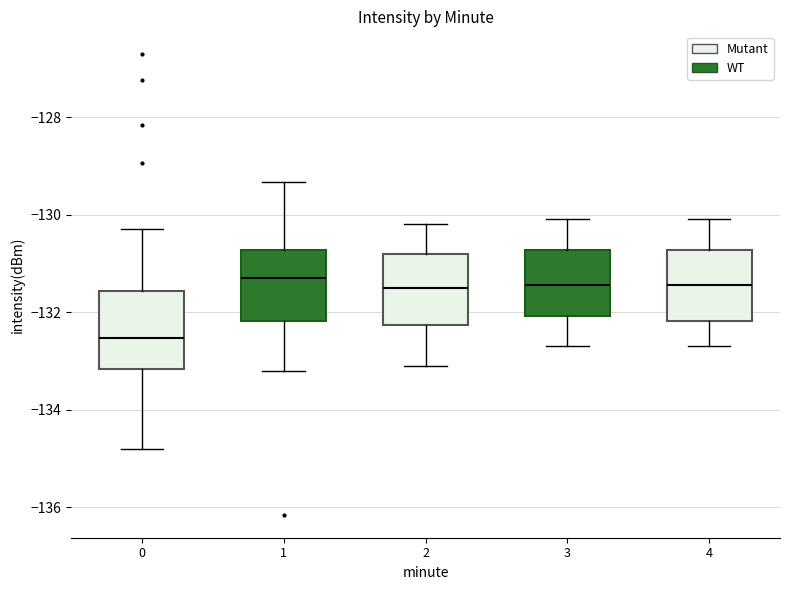

Where is the lower edge of the box at x = 4 on the y-axis? The values are not printed on the chart, so give them approximately, as read against the axis.

-132.2